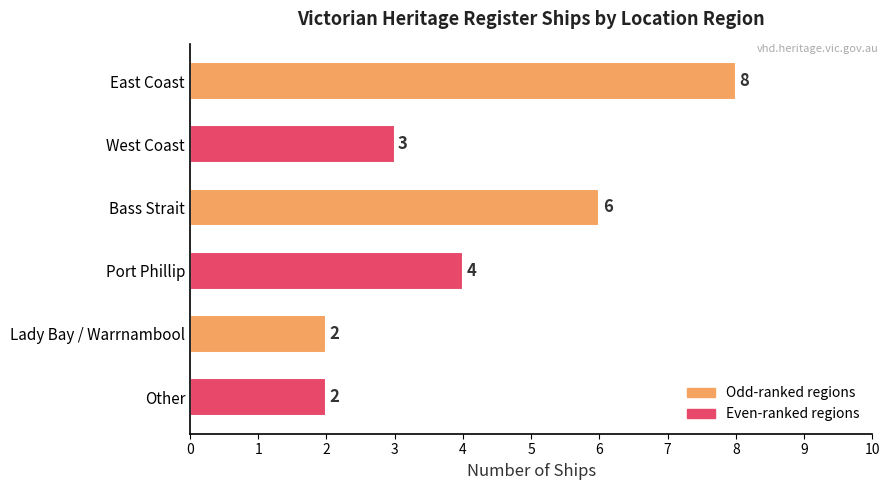

What is the ratio of the value at West Coast to the value at Bass Strait?

0.5